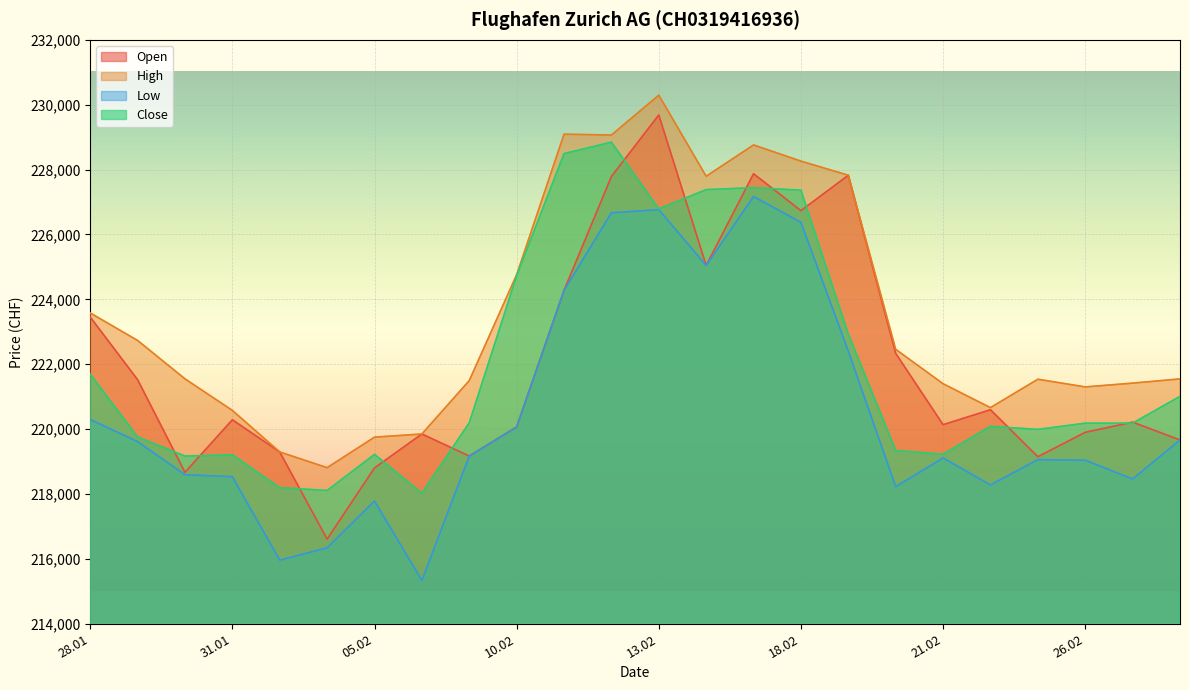

How many lines are shown in the chart?

4